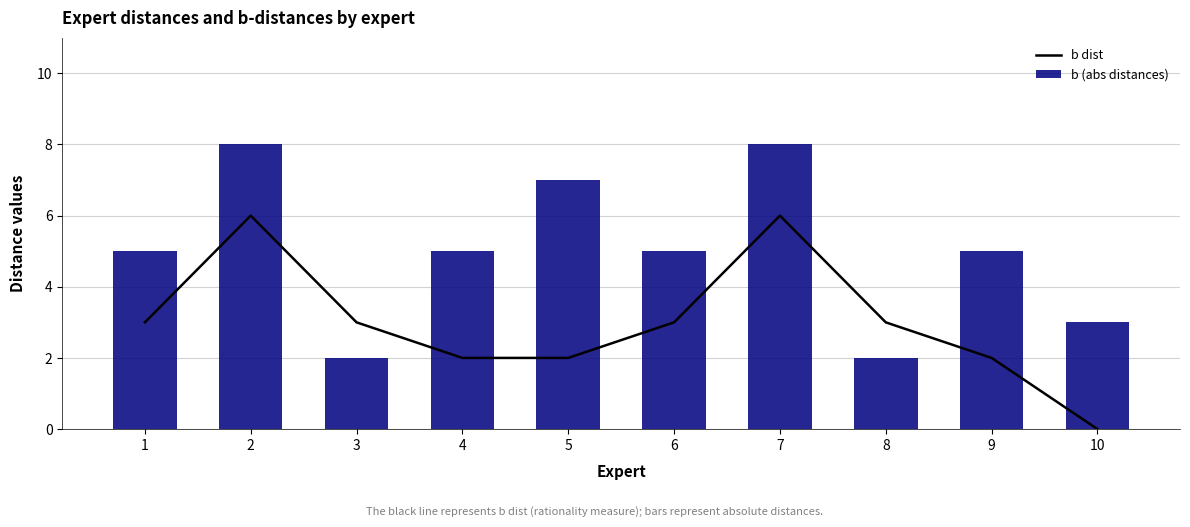

How many distinct data groups are displayed?

2